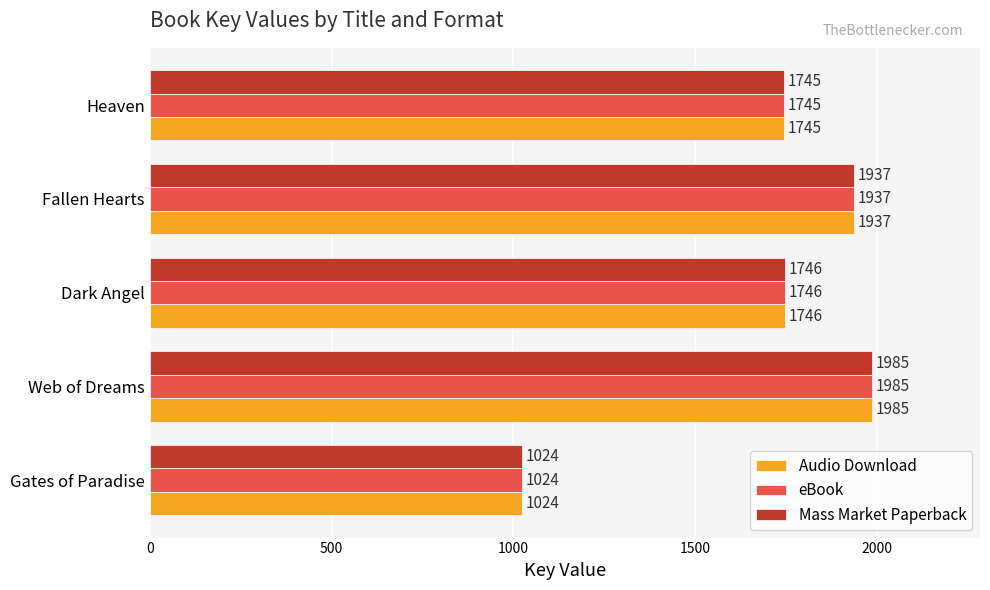

What are all the series names shown in the legend?

Audio Download, eBook, Mass Market Paperback